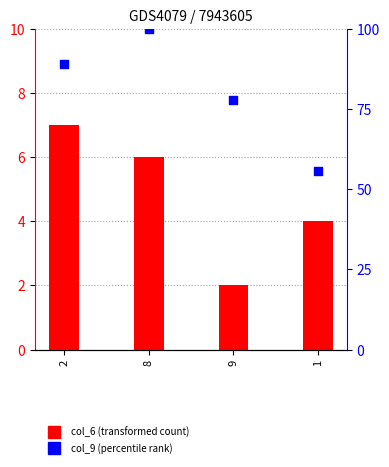

What is the total value across all series at 2?

95.9